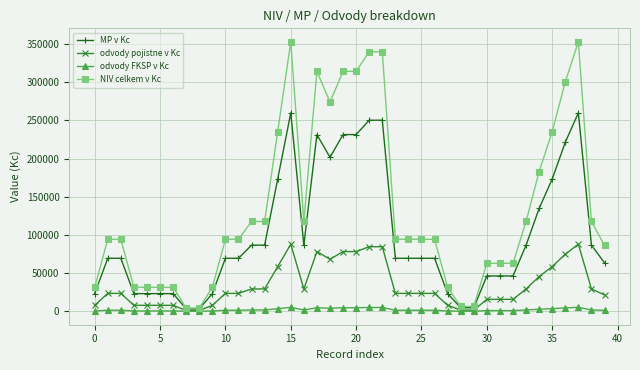

What is the maximum value for NIV celkem v Kc?

352853